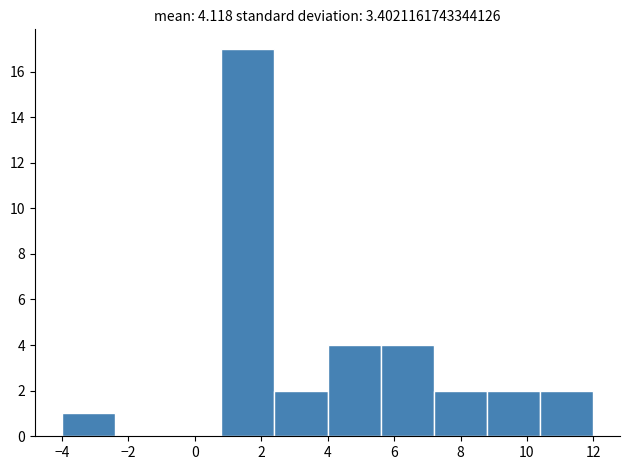

How tall is the bar that spans 2.4 to 4.0 on the x-axis? The values are not printed on the chart, so give them approximately, as read against the axis.

2